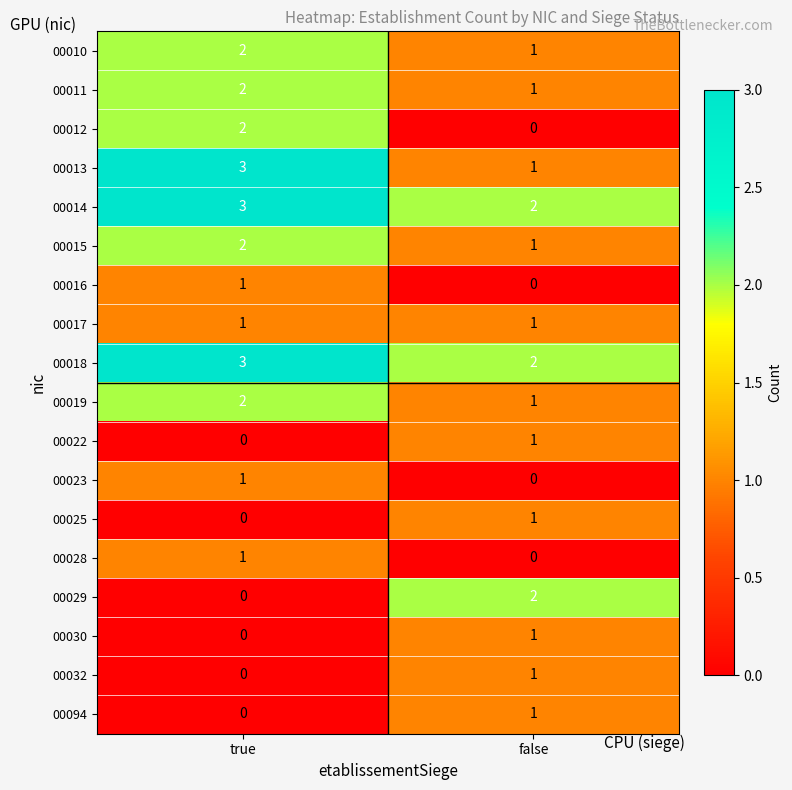

What is the maximum value shown in the chart?

3